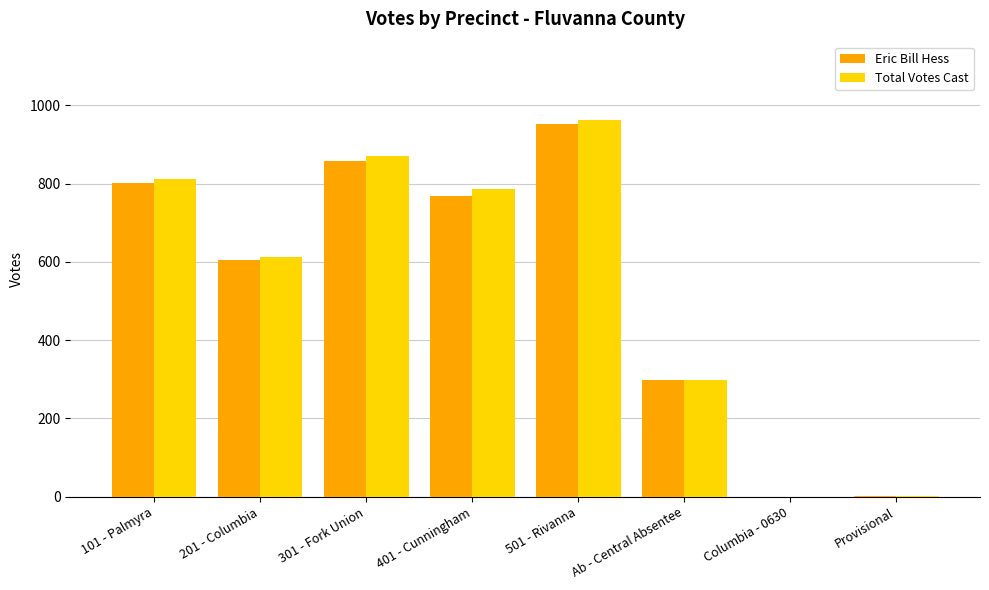

What is the approximate value of Total Votes Cast at 501 - Rivanna?

963